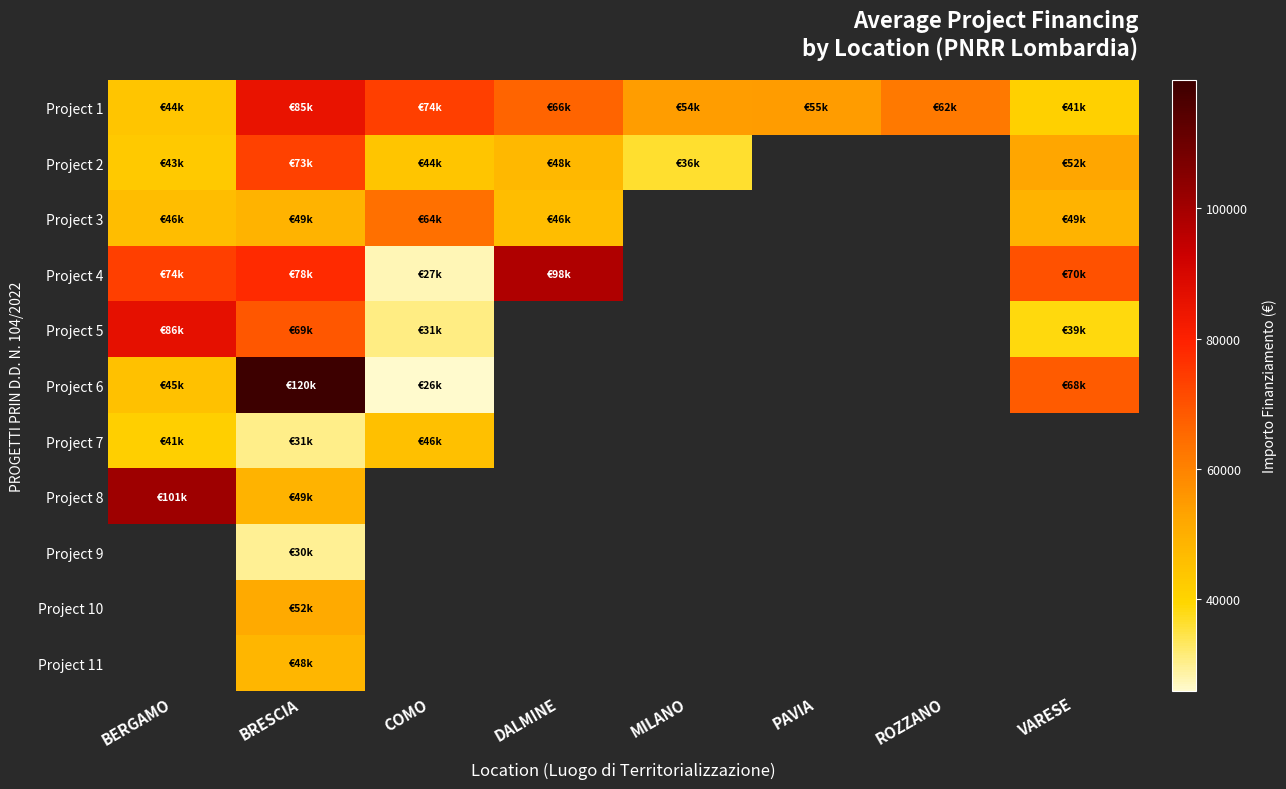

Which category has the highest value across all series?

BRESCIA